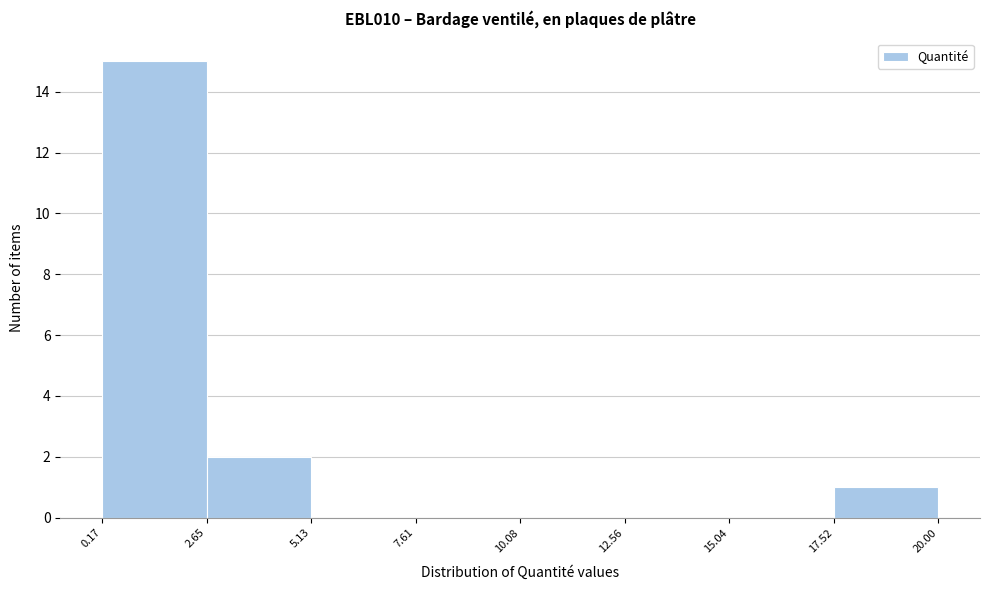

How tall is the bar that spans 17.52 to 20.00 on the x-axis? The values are not printed on the chart, so give them approximately, as read against the axis.

1